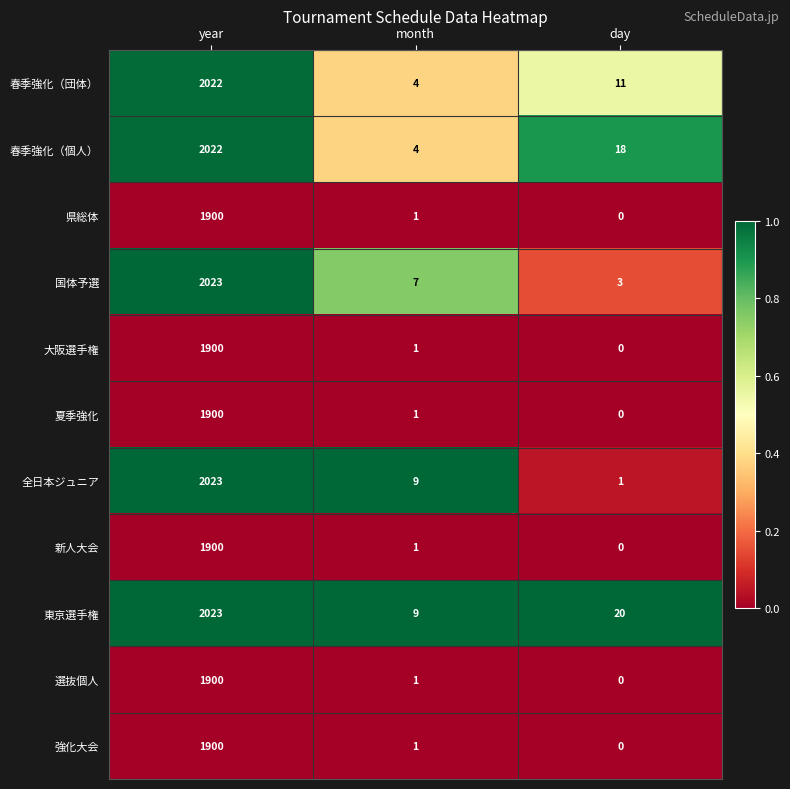

Which series has the widest spread of values?

全日本ジュニア